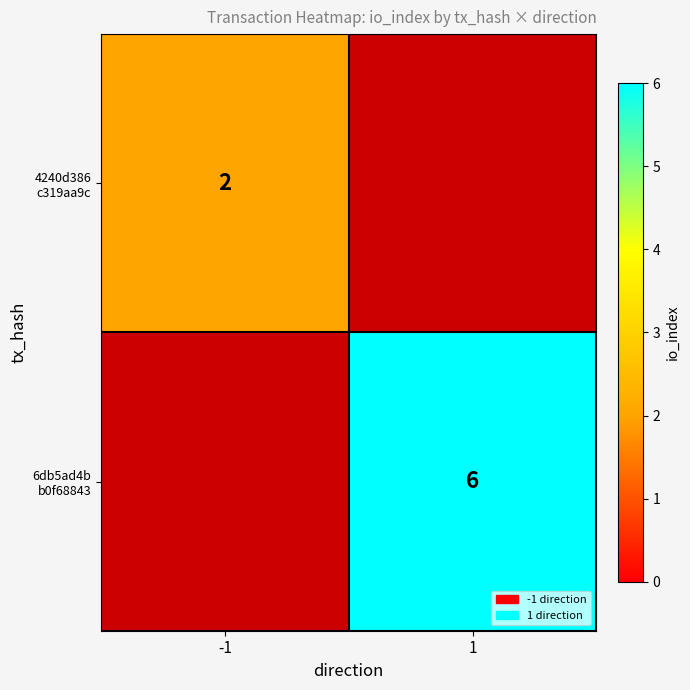

How many data points does each series have?

2